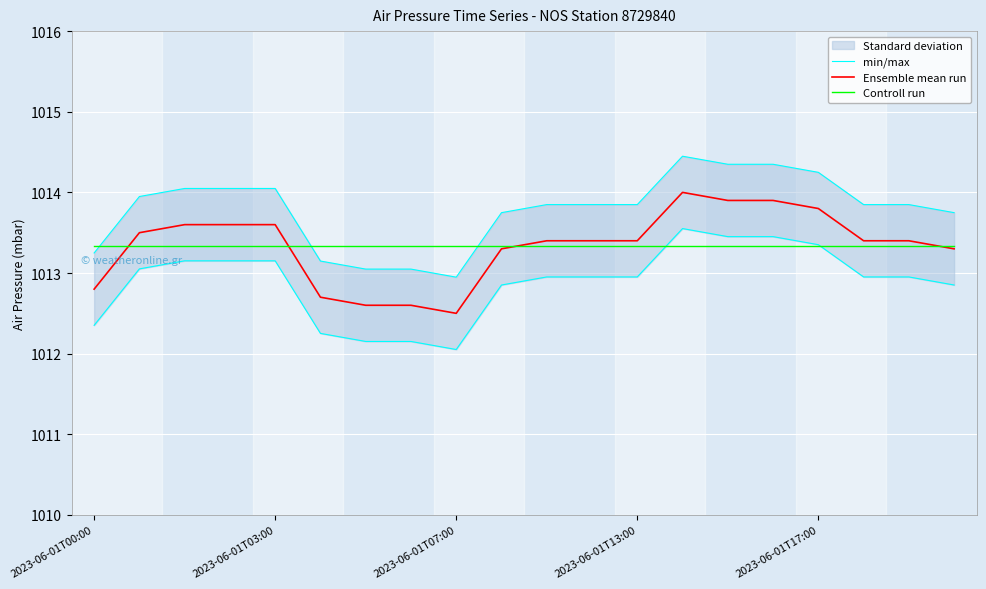

The Ensemble mean run series shows 407.0 at 2023-06-01T03:00. True or false?

False